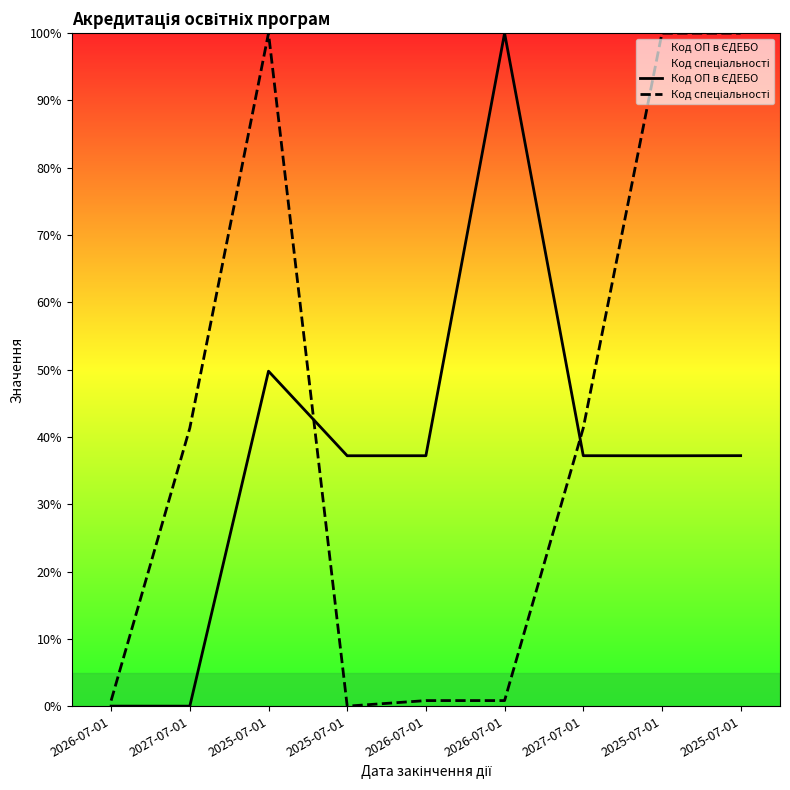

Where is the first local minimum for Код спеціальності?

2025-07-01